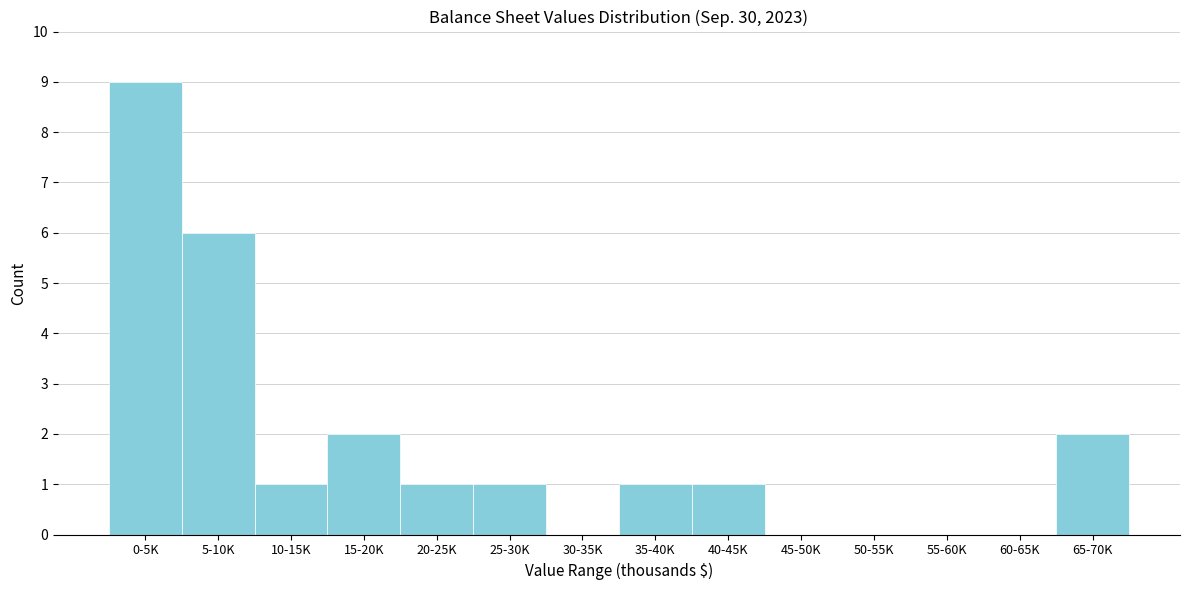

Reading left to right, what are all the values shown in this chart?

0-5K=9	5-10K=6	10-15K=1	15-20K=2	20-25K=1	25-30K=1	30-35K=0	35-40K=1	40-45K=1	45-50K=0	50-55K=0	55-60K=0	60-65K=0	65-70K=2